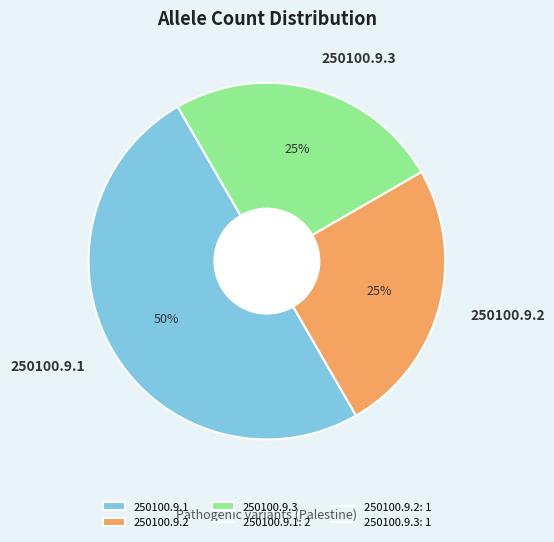

Between 250100.9.2 and 250100.9.1, which is larger?

250100.9.1